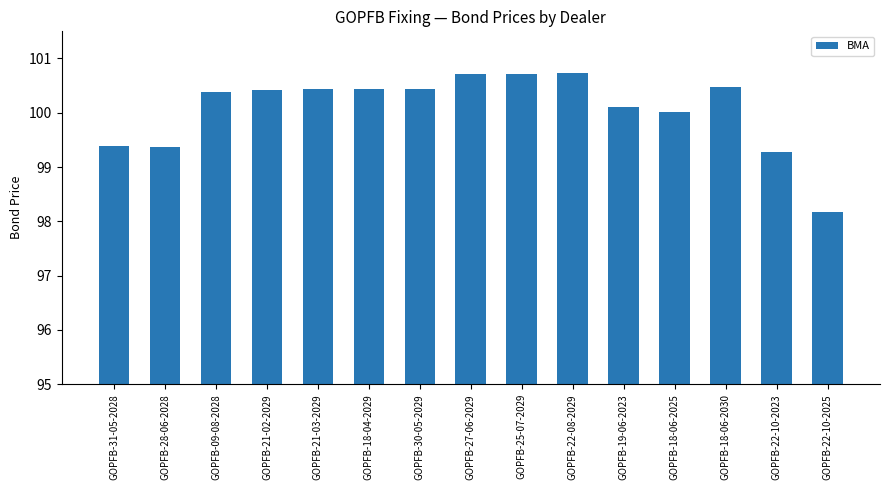

What position from the left is GOPFB-21-02-2029?

4